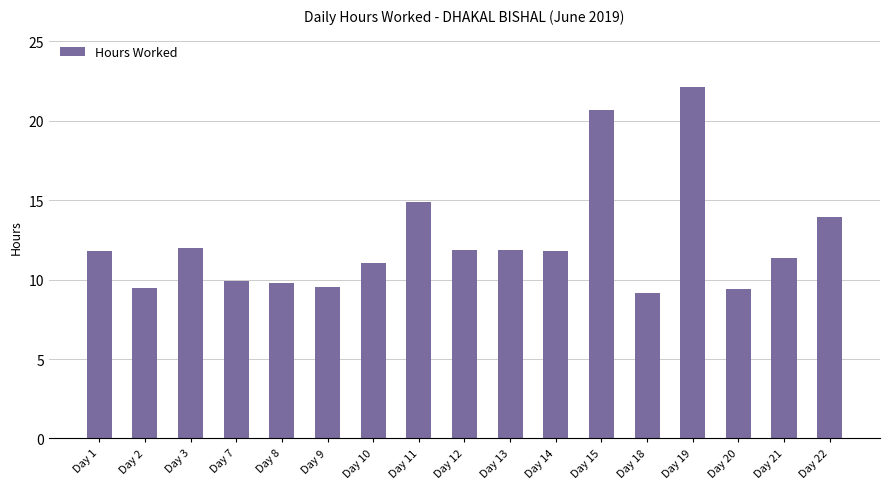

At which label does the data first exceed 11?

Day 1